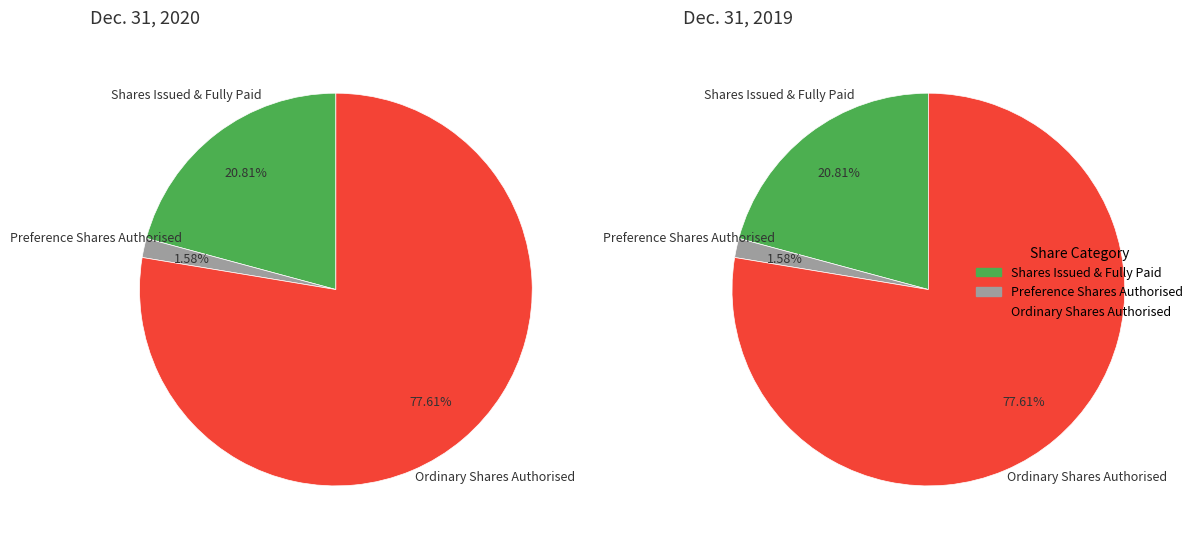

Between Number of shares issued and fully paid and Number of shares authorised (Preference), which is larger?

Number of shares issued and fully paid